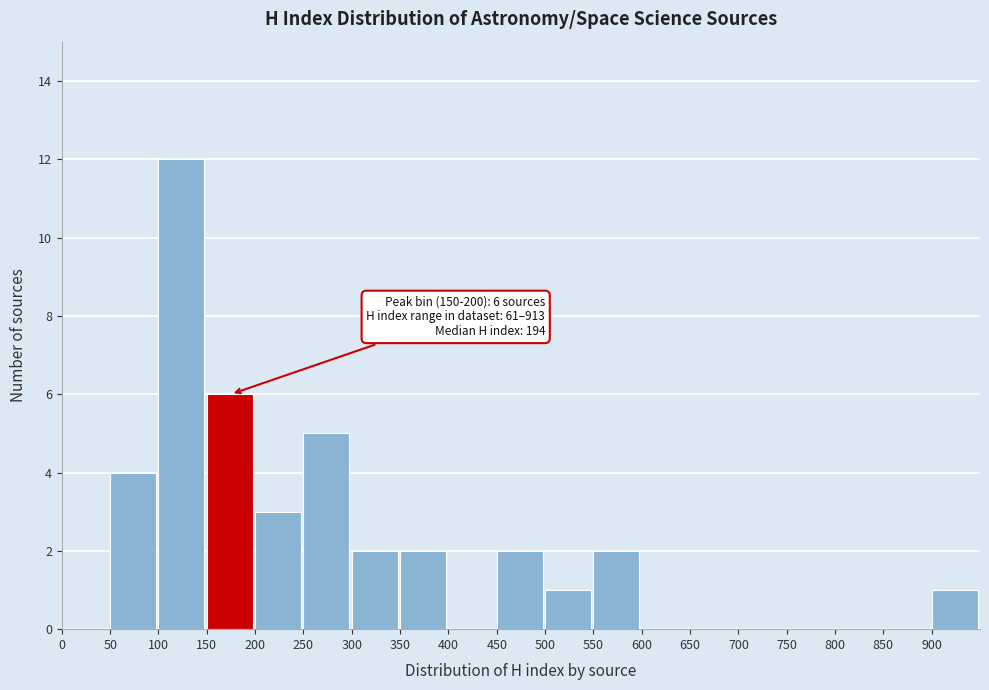

Over which range of the x-axis is the bar tallest?

100 to 150